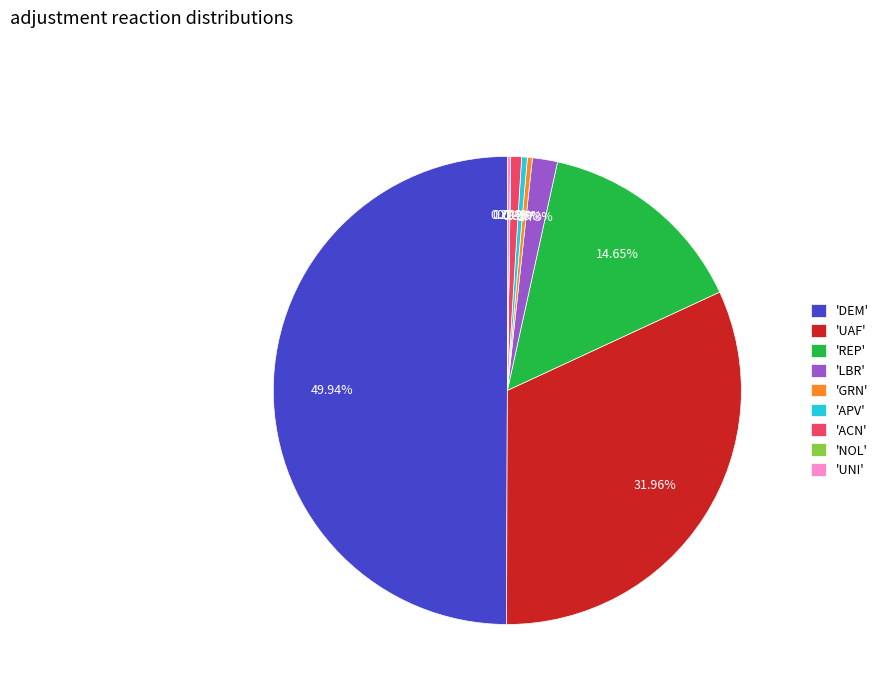

Is 'ACN' the majority of the pie?

No